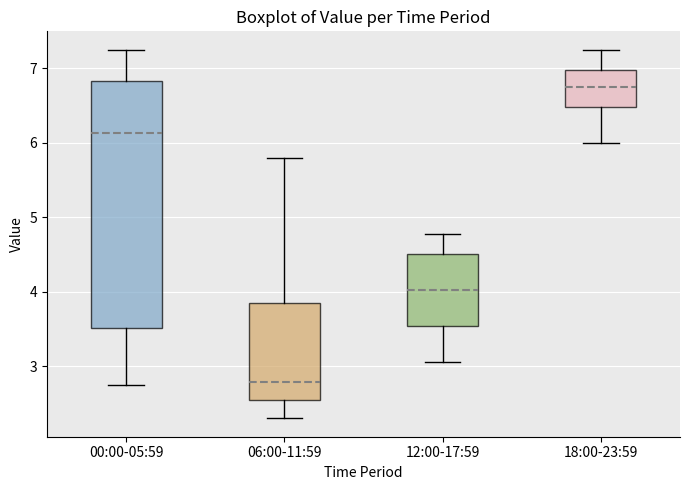

Where does the upper whisker of the box for 00:00-05:59 end on the y-axis? The values are not printed on the chart, so give them approximately, as read against the axis.

7.3